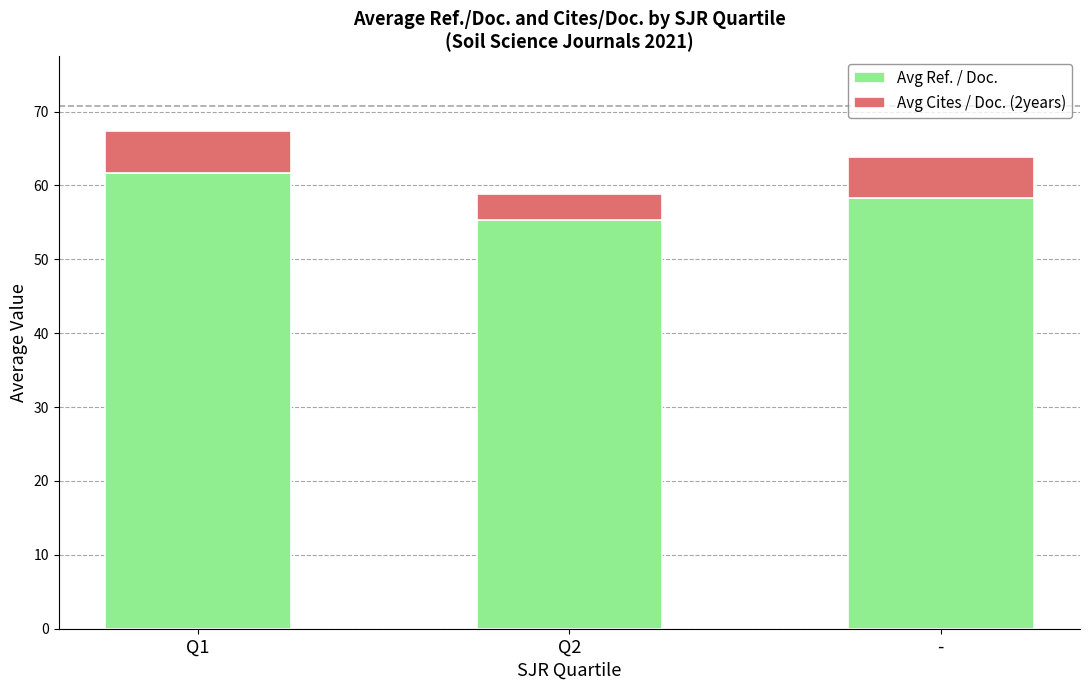

How many data points does each series have?

3